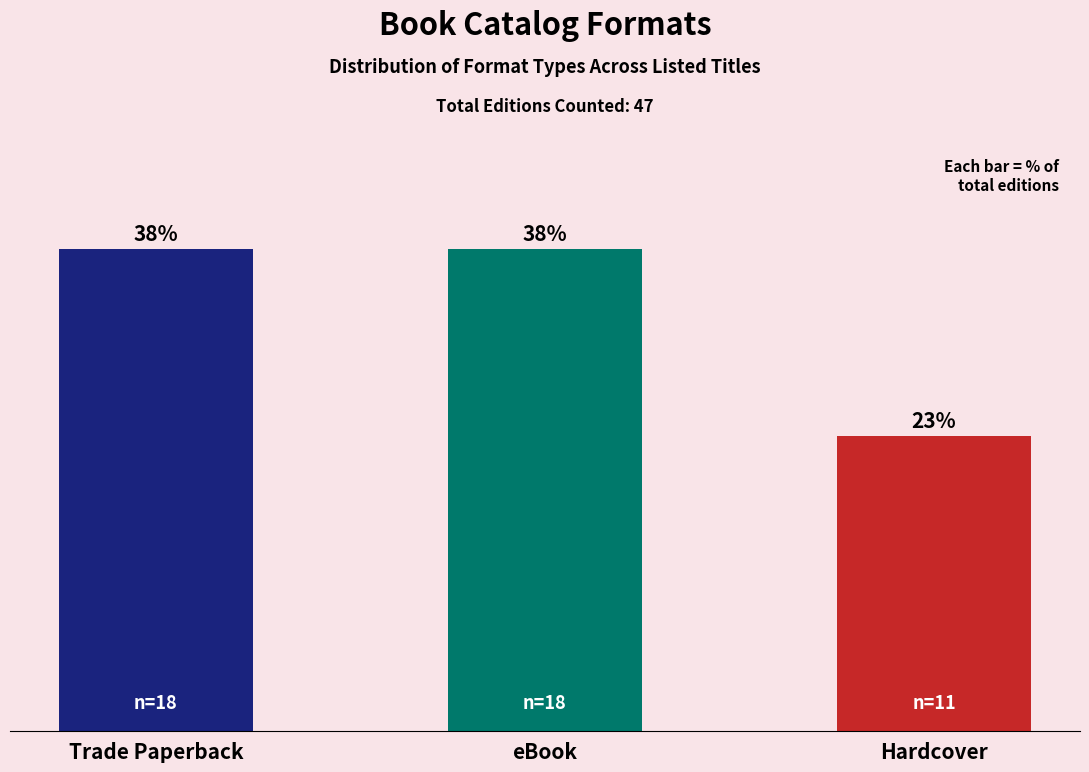

What is the label of the 3rd bar from the left?

Hardcover